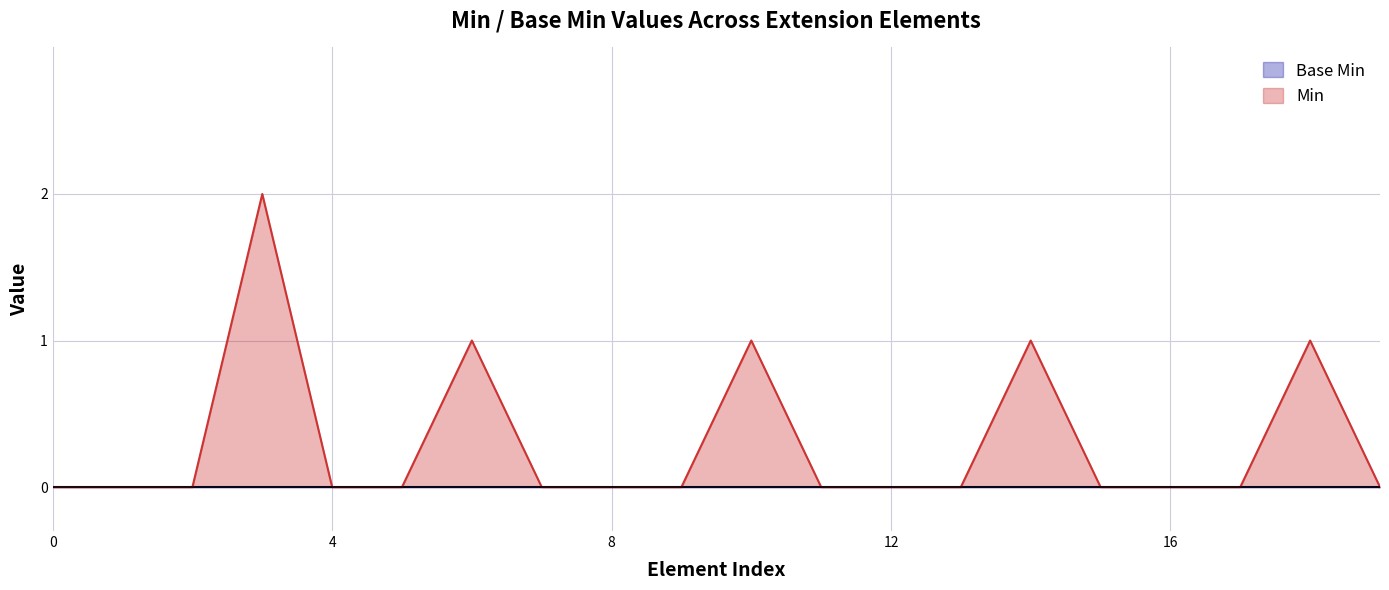

What is the maximum value shown in the chart?

2